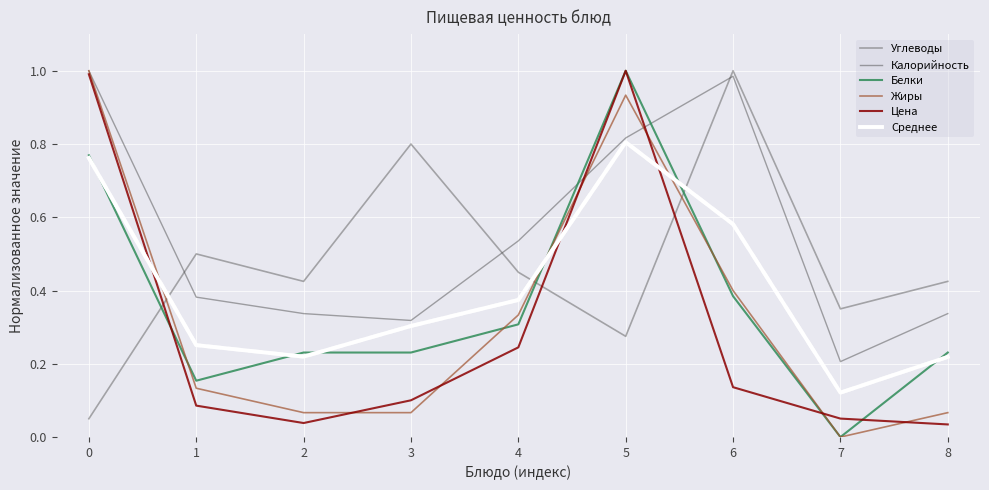

How many lines are shown in the chart?

6